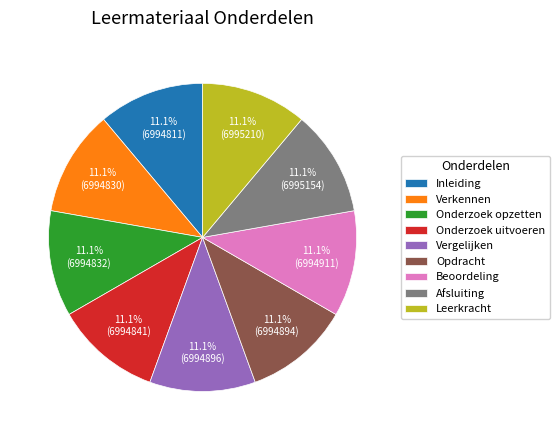

Does Inleiding account for over 50% of the chart?

No